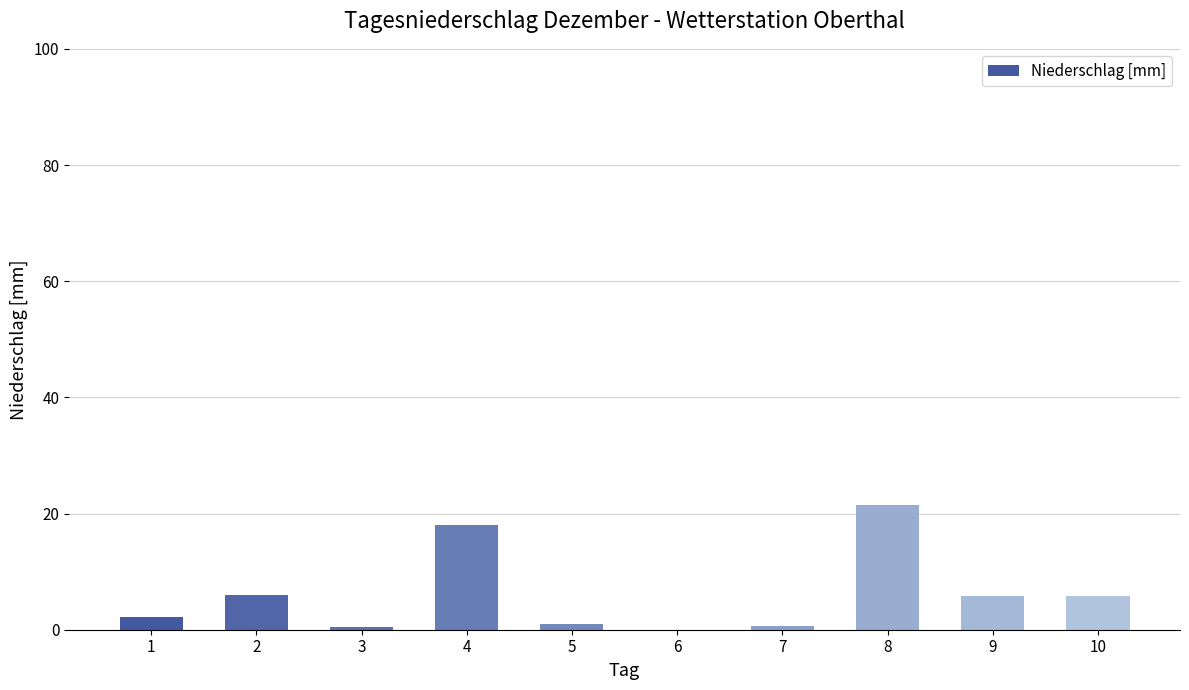

What is the change in value from 1 to 6?

-2.2